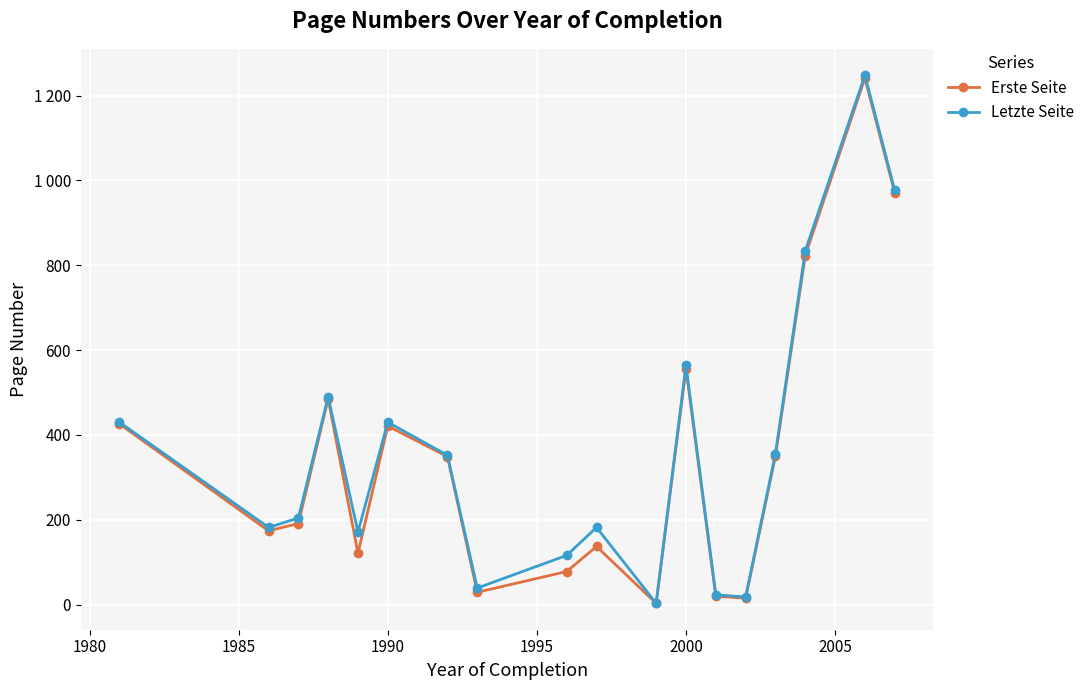

Reading left to right, what are all the values shown in this chart?

Erste Seite: 426	174	191	485	121	421	349	29	78	137	3	556	20	15	350	823	1241	971
Letzte Seite: 430	182	204	490	171	430	352	39	116	182	3	564	23	18	356	834	1248	977